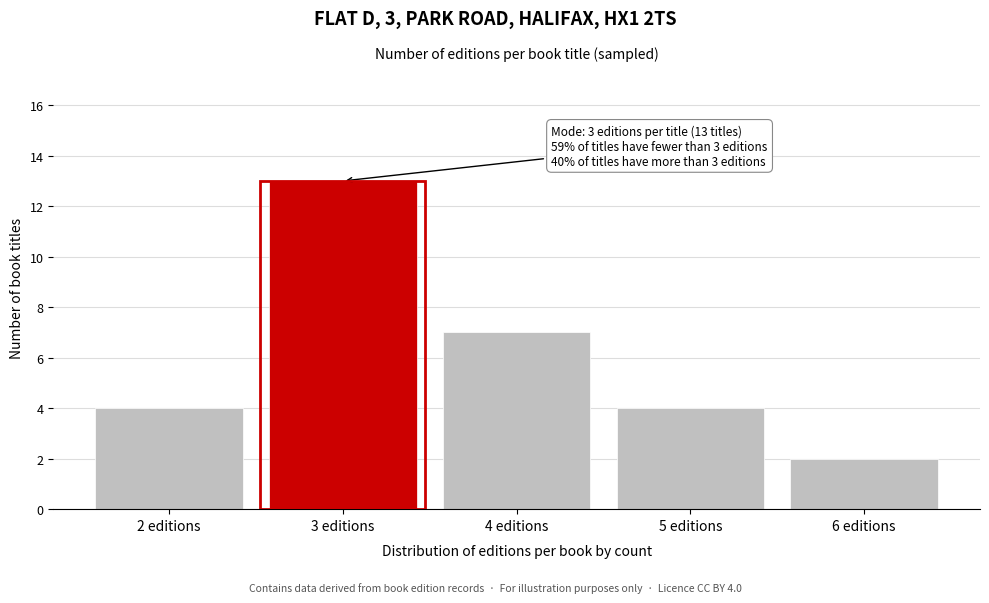

Reading left to right, extract all data points from this chart.

4	13	7	4	2